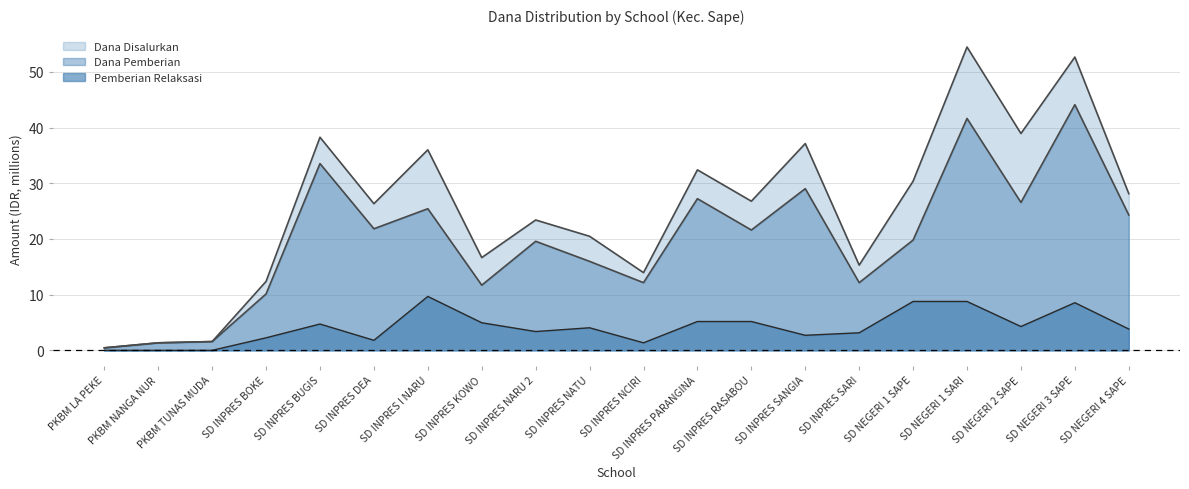

Where is the first local minimum for Pemberian Relaksasi?

SD INPRES DEA